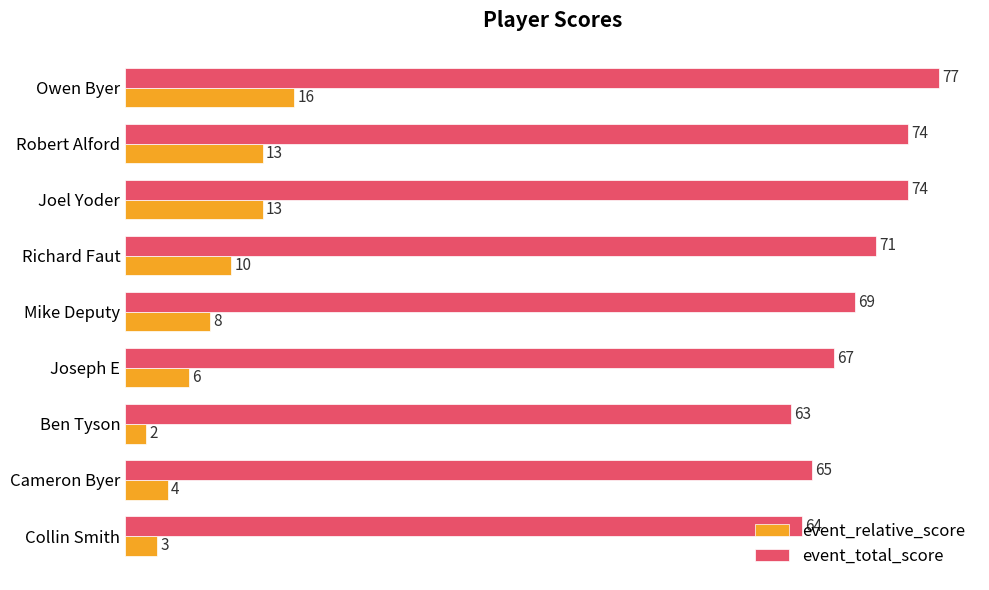

Is it true that event_relative_score equals 2 at Ben Tyson?

True